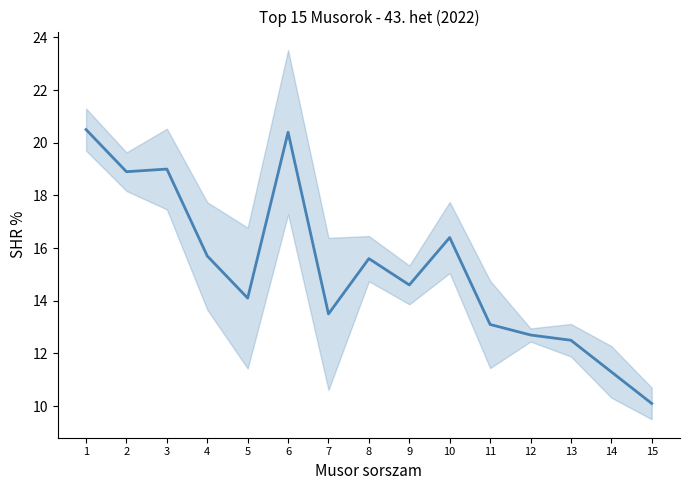

What is the difference between the values at 13 and 11?

0.6